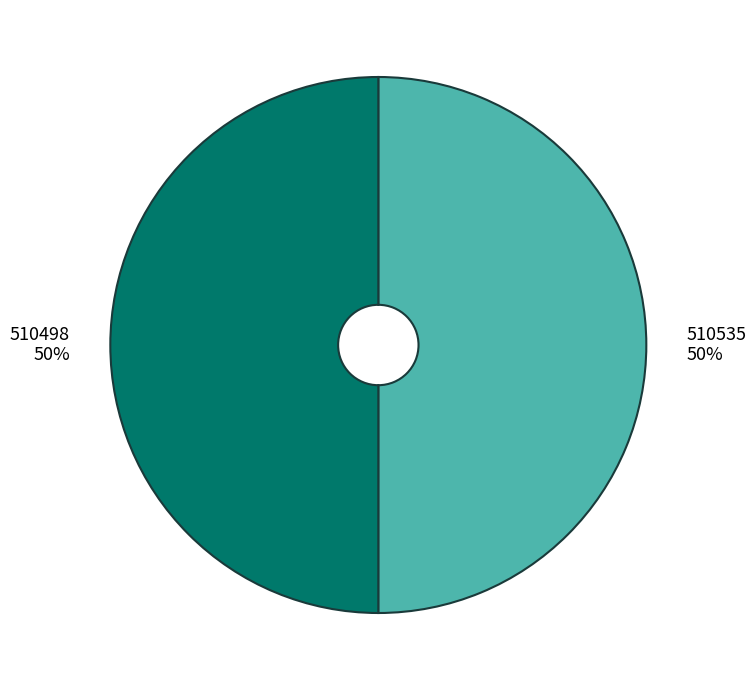

To the nearest percent, what percentage of the pie is 510535?

50%